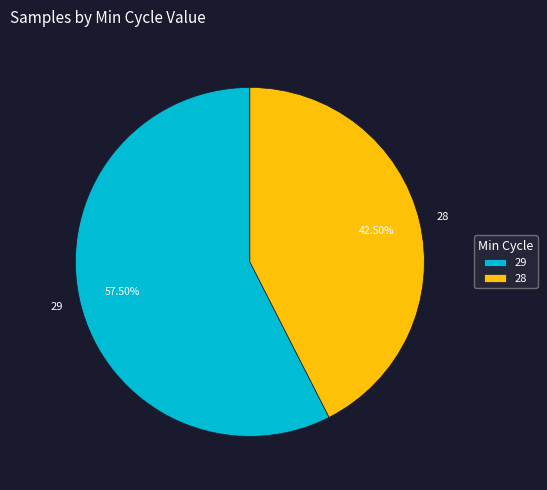

Count the number of slices in the pie.

2